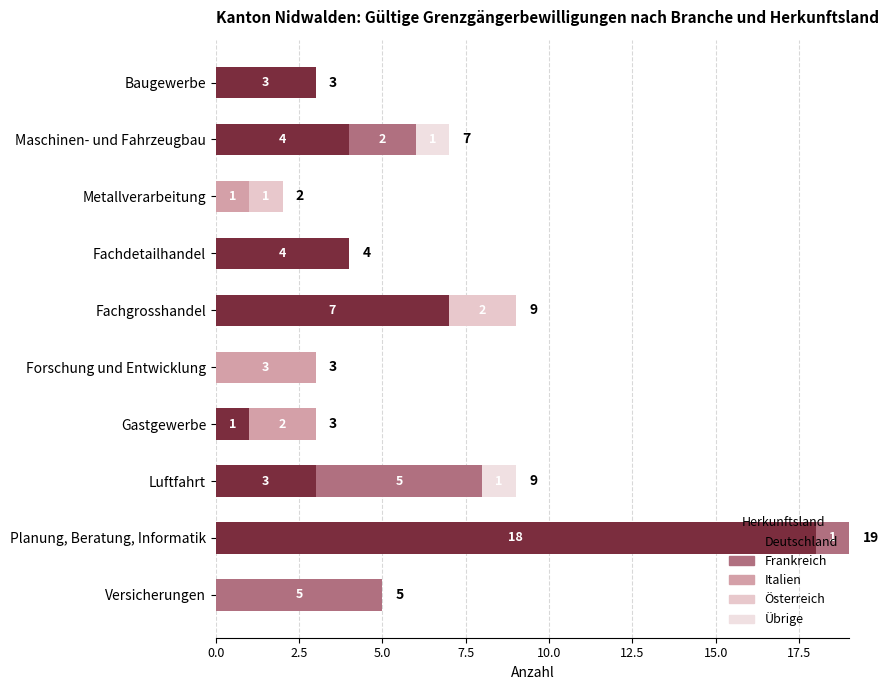

Count the number of data series in this chart.

5